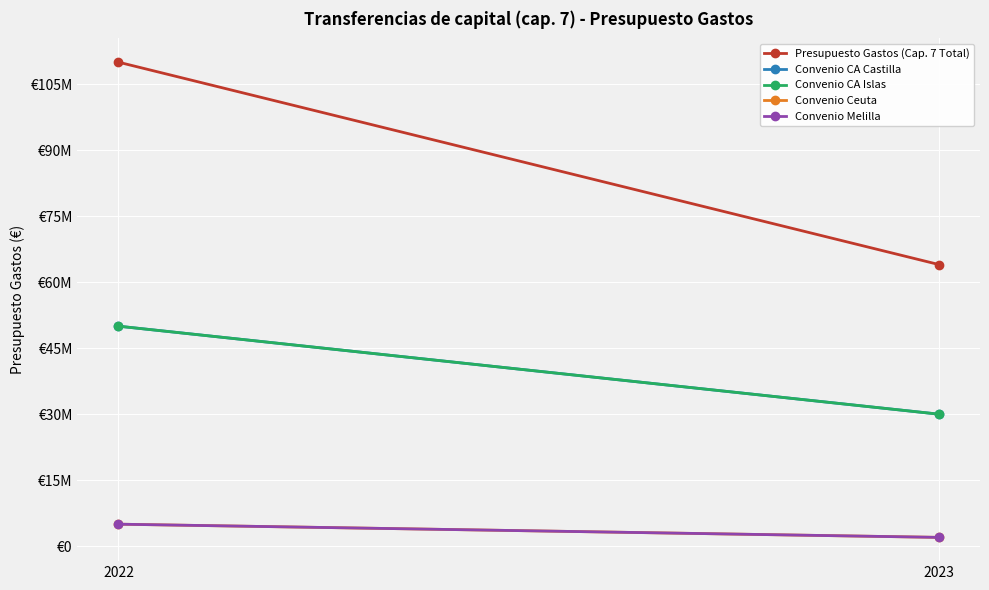

What is the spread (max minus min) of values at 2023?

62000000